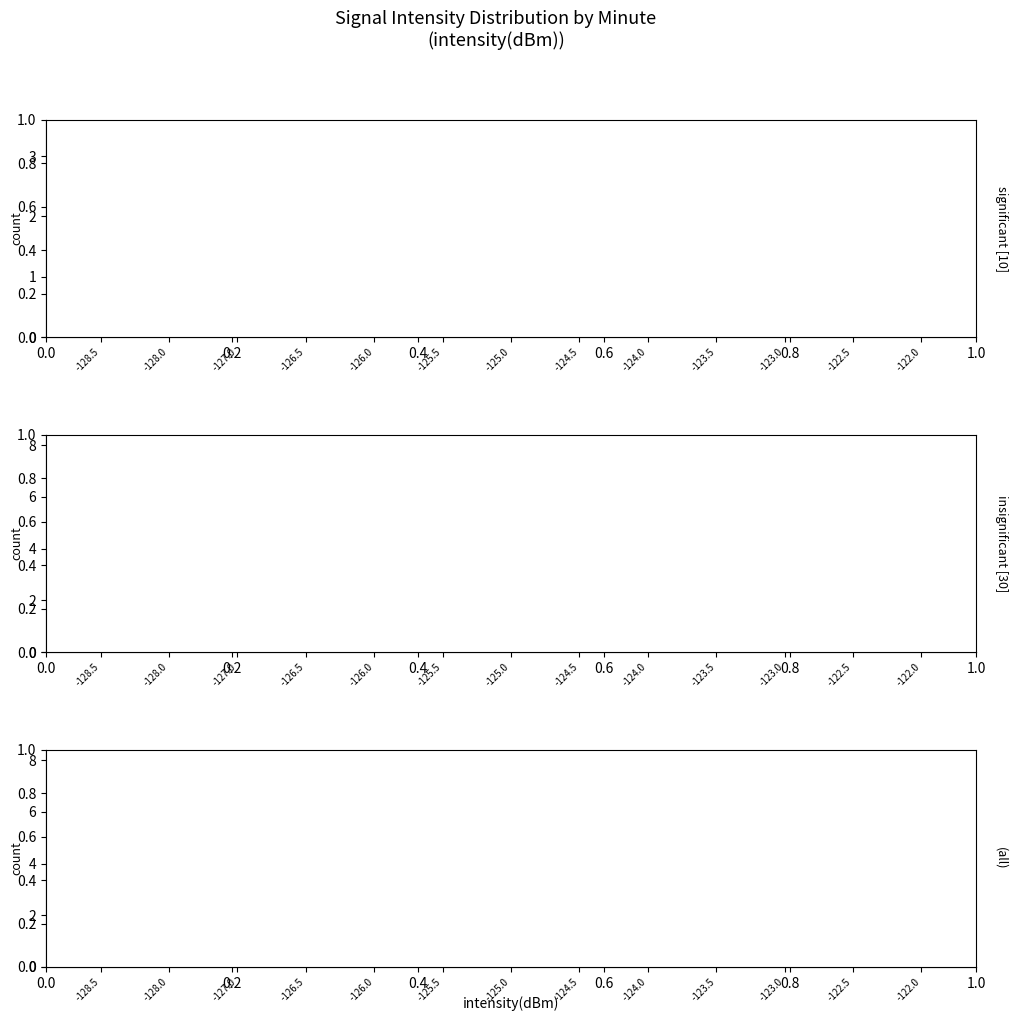

What are all the series names shown in the legend?

minute=1, minute=0, all